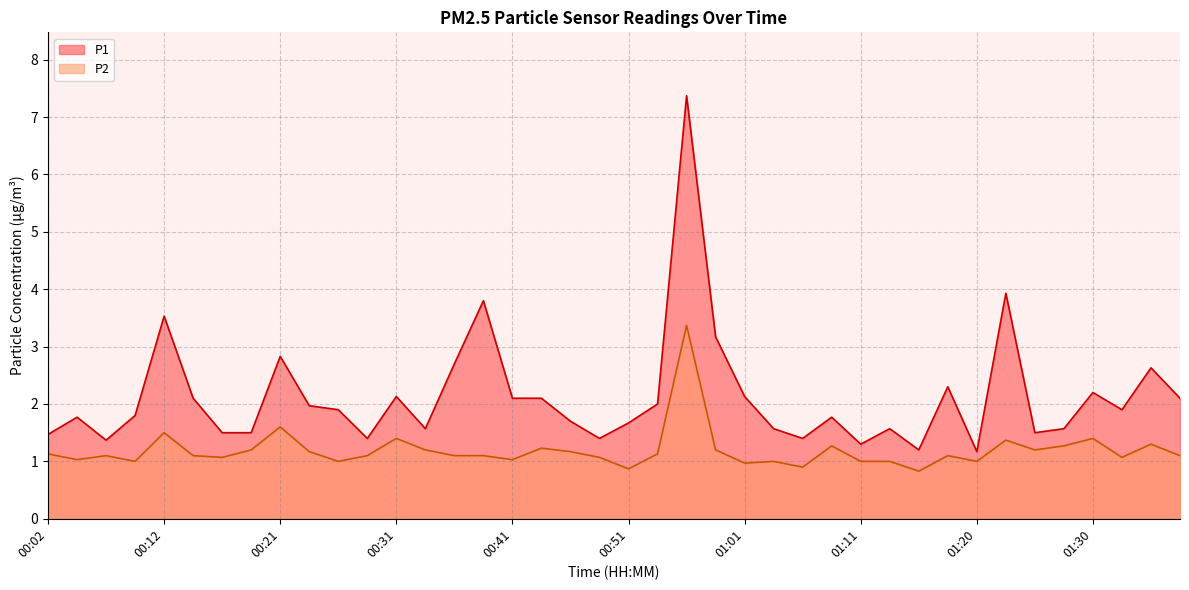

In P2, how many points are higher than both neighbors (excluding endpoints)?

12